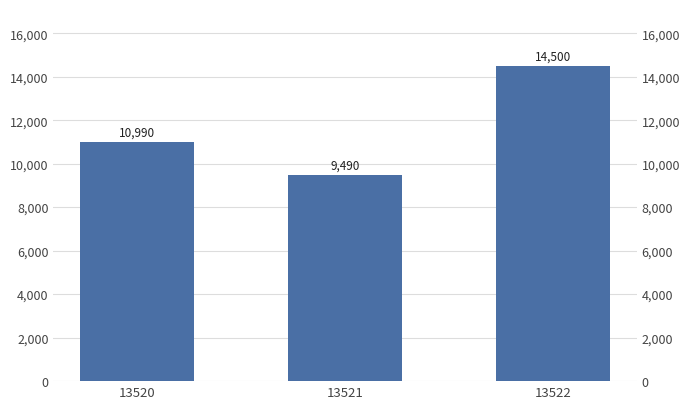

Reading right to left, list all the values displayed in this chart.

13522=14500	13521=9490	13520=10990